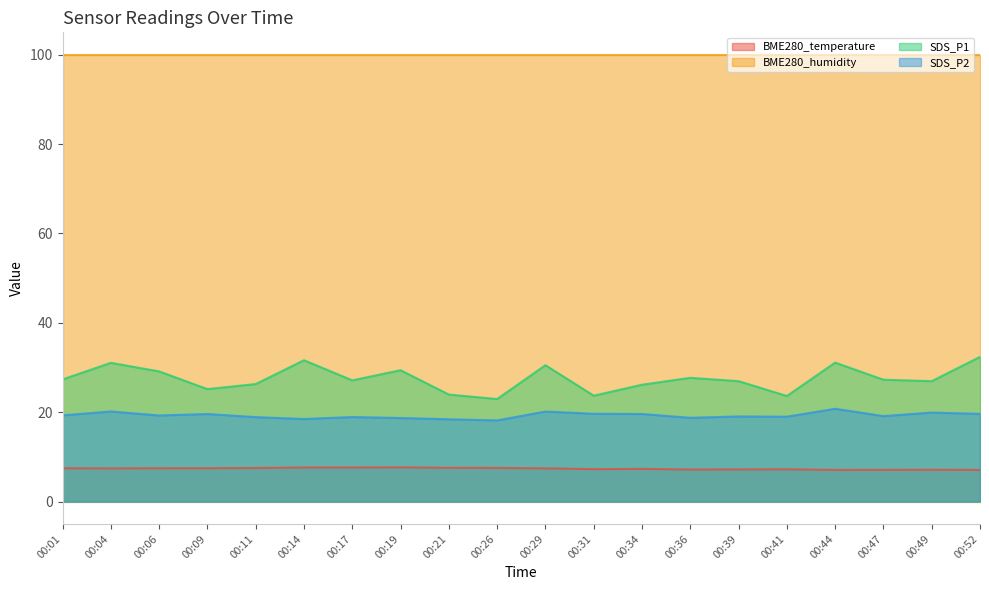

The SDS_P1 series shows 23.6 at 00:41. True or false?

True